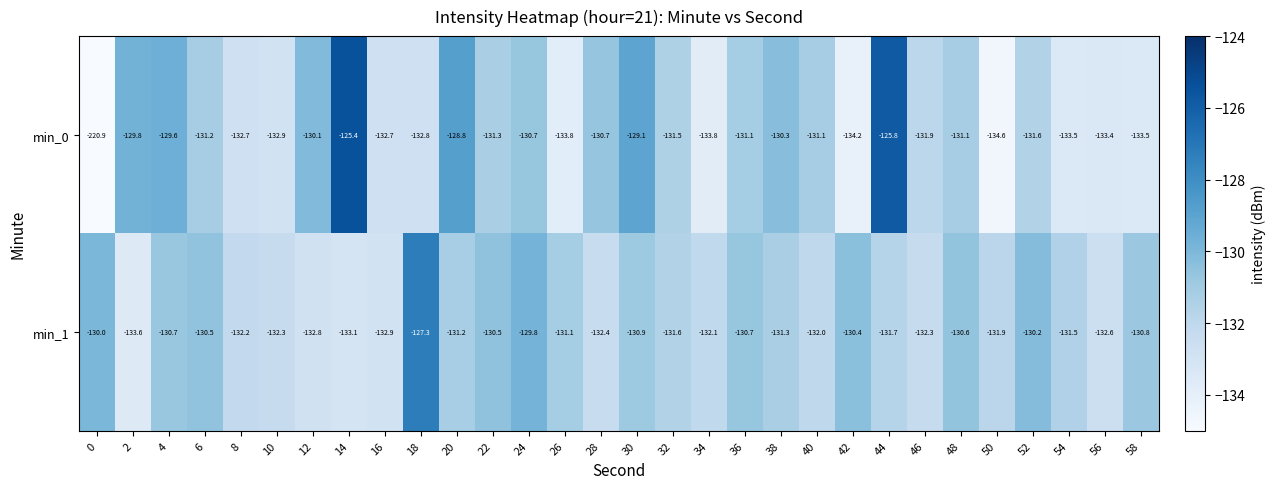

How many series are shown in this chart?

2